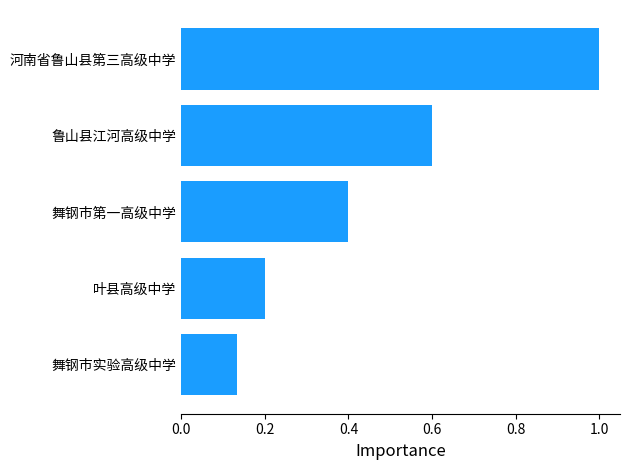

List the labels in order of value, largest first.

河南省鲁山县第三高级中学, 鲁山县江河高级中学, 舞钢市第一高级中学, 叶县高级中学, 舞钢市实验高级中学